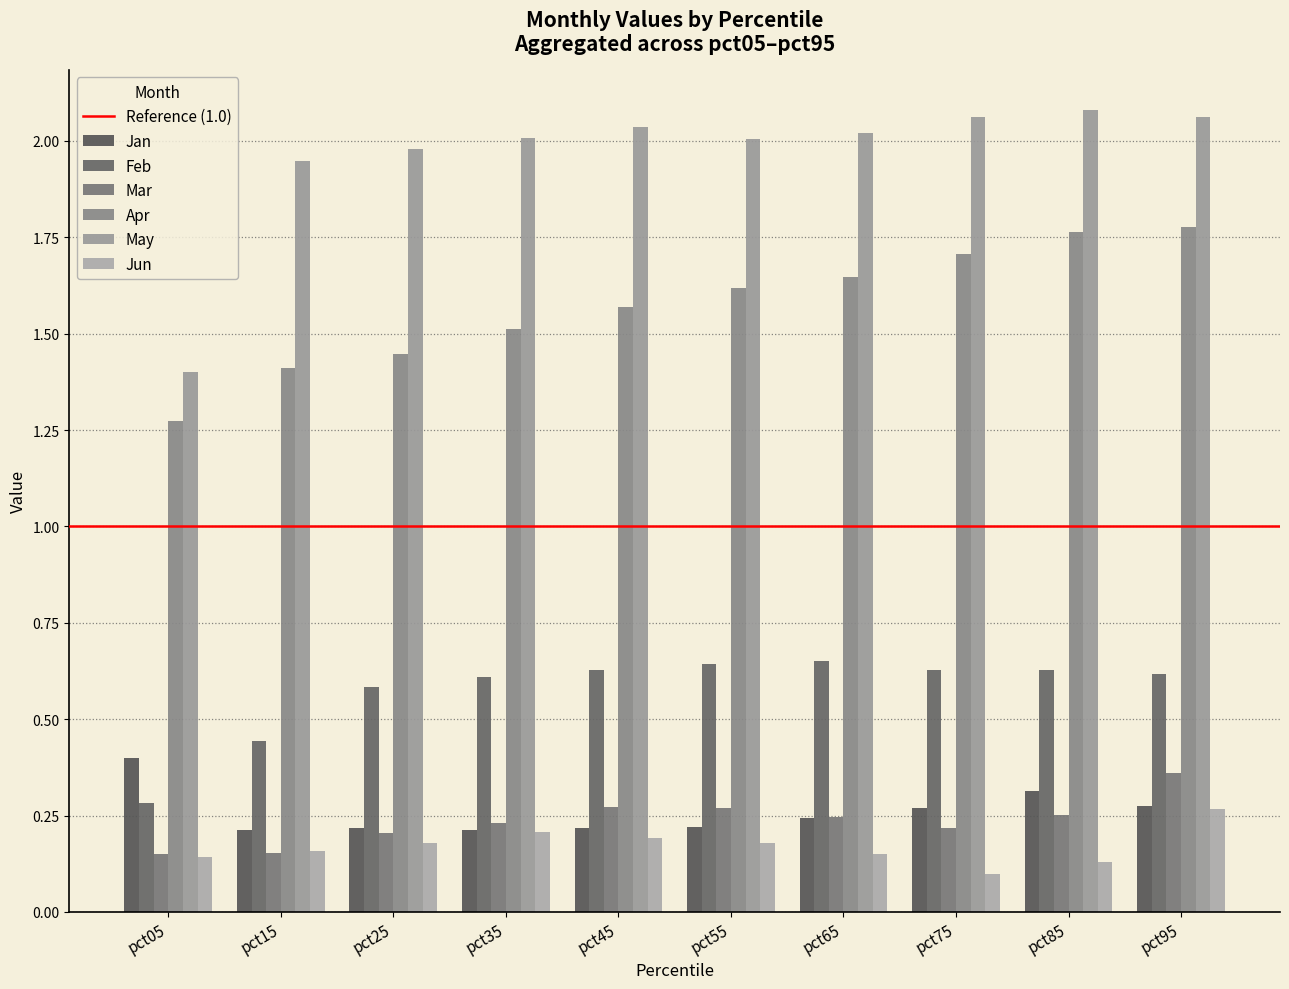

What is the spread (max minus min) of values at pct15?

1.8